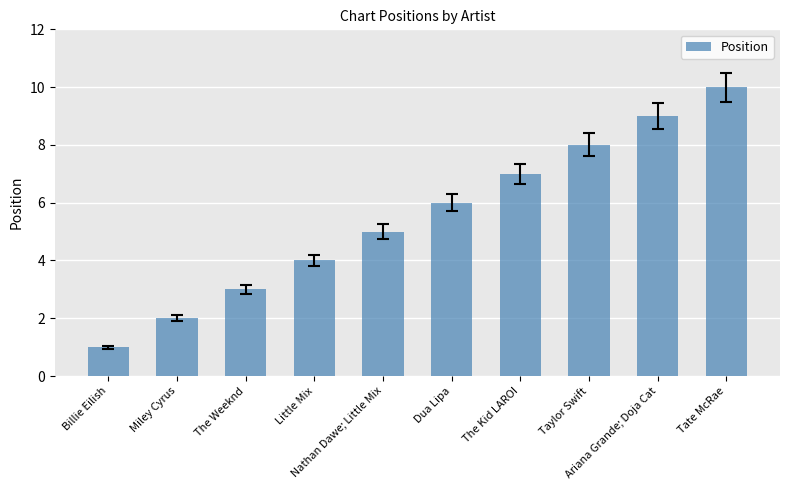

The value at Nathan Dawe; Little Mix is 5. True or false?

True